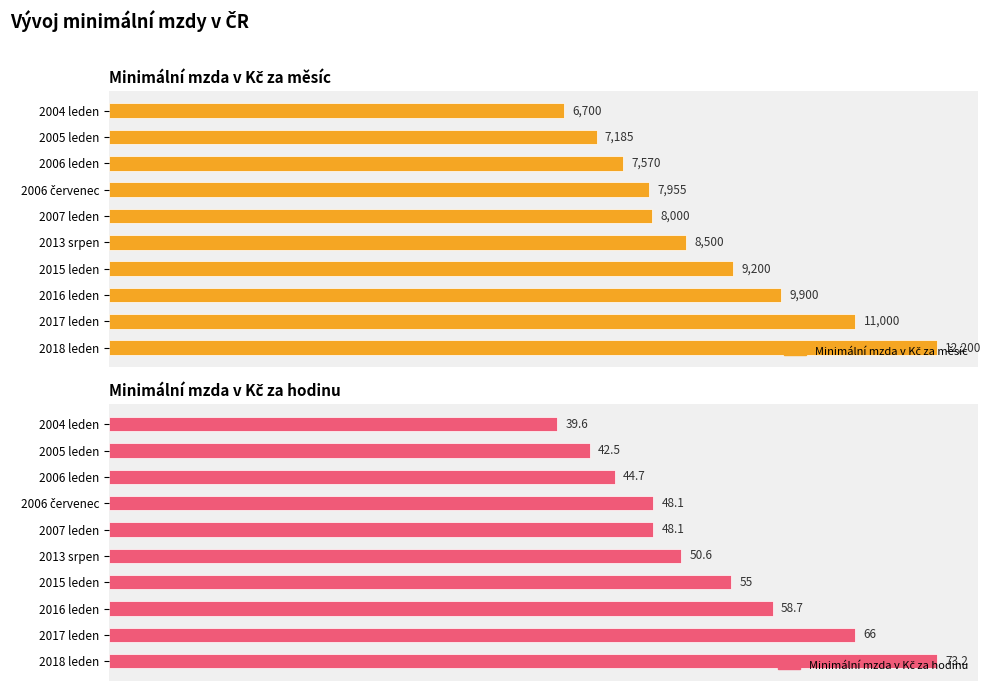

How many distinct data groups are displayed?

2